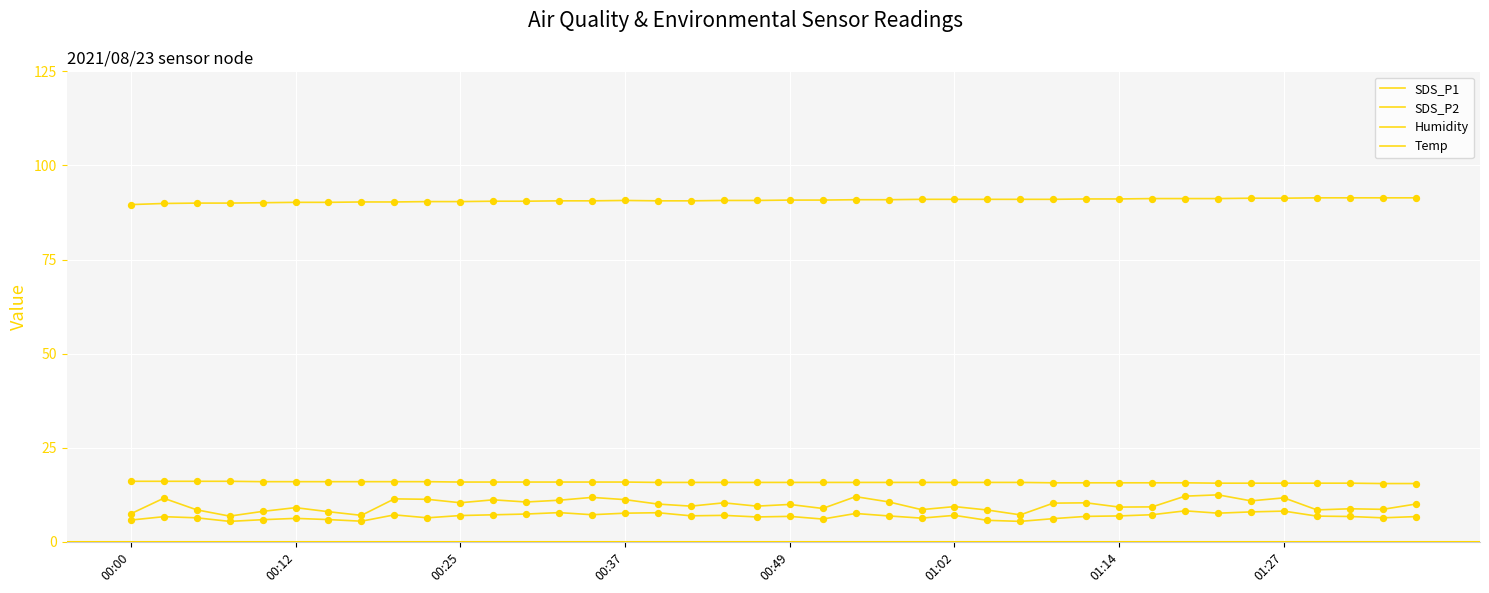

How many lines are shown in the chart?

4